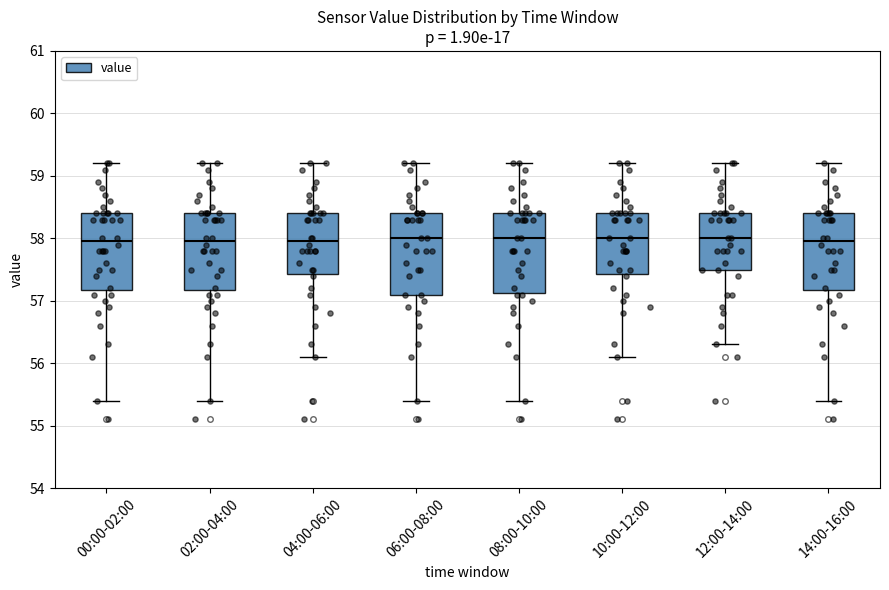

Reading left to right, transcribe this box plot: for each box, give where its median line is, the range the box spans, and where its two whiskers end, as read against the y-axis. The values are not printed on the chart, so give them approximately, as read against the axis.

00:00-02:00: median 58.0, box 57.2 to 58.4, whiskers 55.4 to 59.2
02:00-04:00: median 58.0, box 57.2 to 58.4, whiskers 55.4 to 59.2
04:00-06:00: median 58.0, box 57.4 to 58.4, whiskers 56.1 to 59.2
06:00-08:00: median 58.0, box 57.1 to 58.4, whiskers 55.4 to 59.2
08:00-10:00: median 58.0, box 57.1 to 58.4, whiskers 55.4 to 59.2
10:00-12:00: median 58.0, box 57.4 to 58.4, whiskers 56.1 to 59.2
12:00-14:00: median 58.0, box 57.5 to 58.4, whiskers 56.3 to 59.2
14:00-16:00: median 58.0, box 57.2 to 58.4, whiskers 55.4 to 59.2